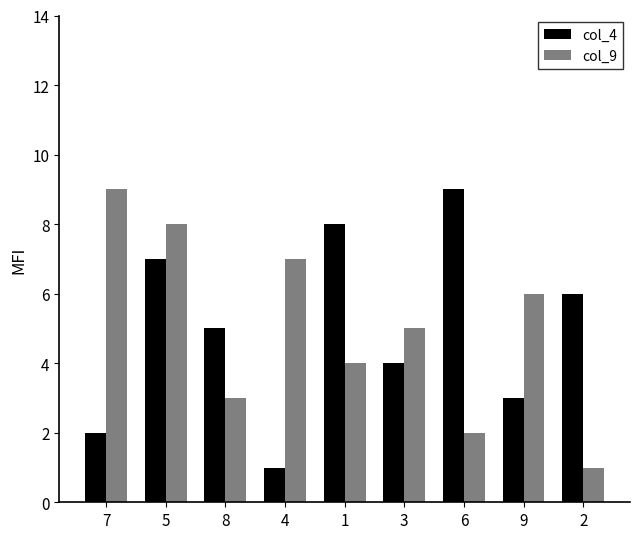

The value of col_4 at 5 is 12. True or false?

False